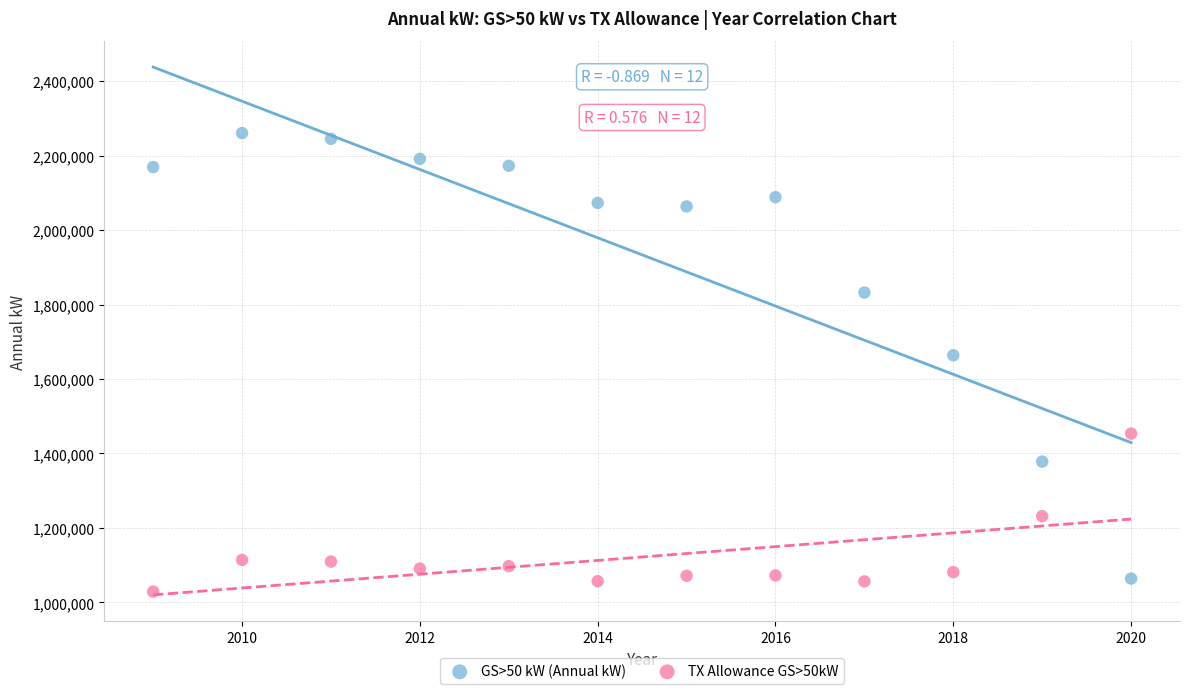

Which series has the widest spread of Y values?

GS>50 kW (Annual kW)